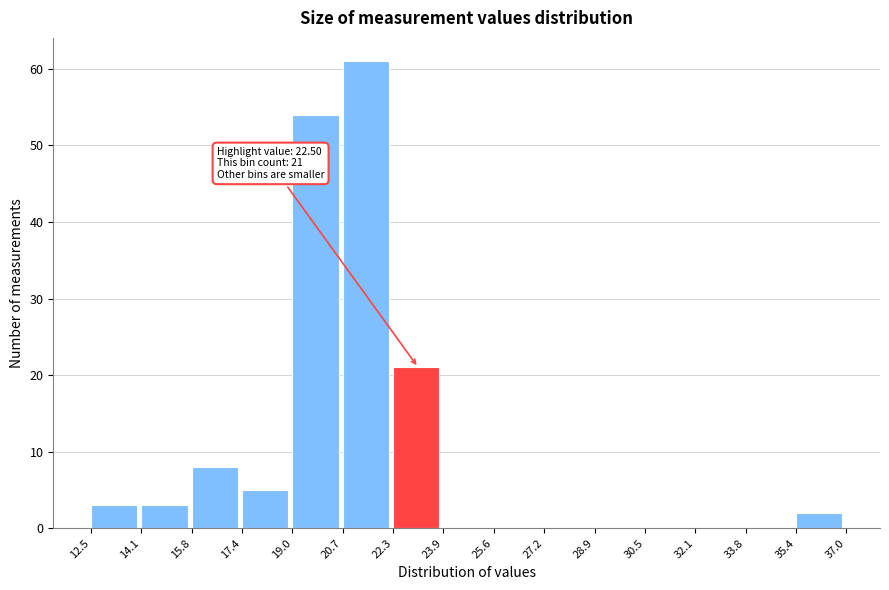

Which range on the x-axis has the tallest bar?

20.7 to 22.3